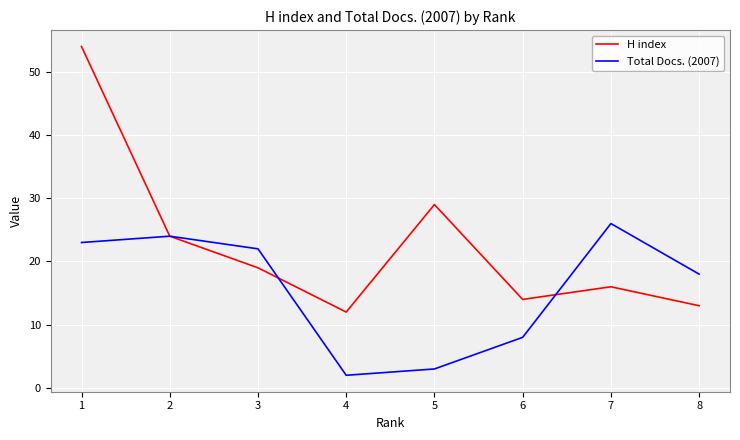

Between 5 and 6, which series saw the biggest shift?

H index